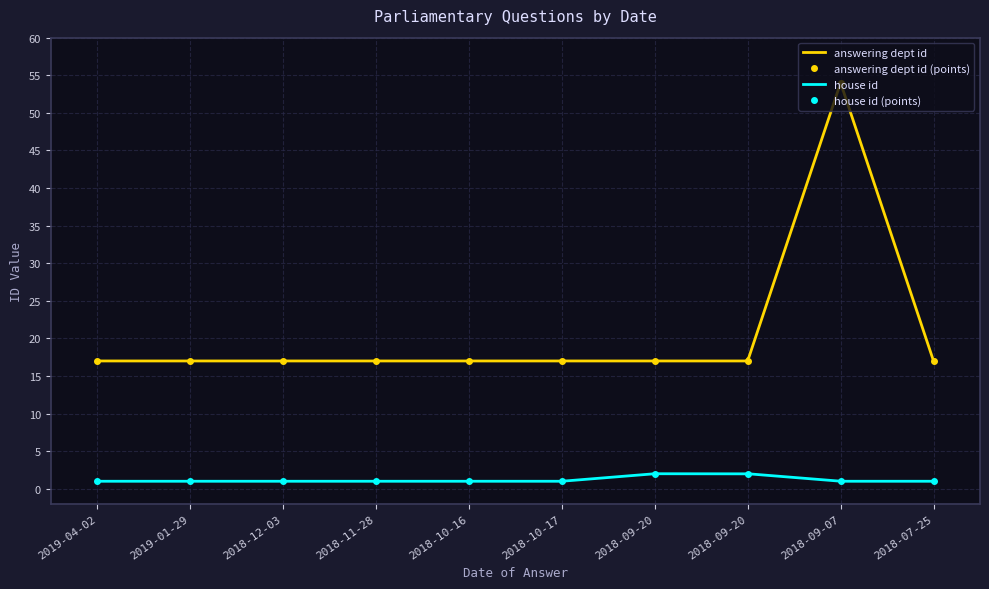

Which label corresponds to the smallest value in the chart?

2019-04-02